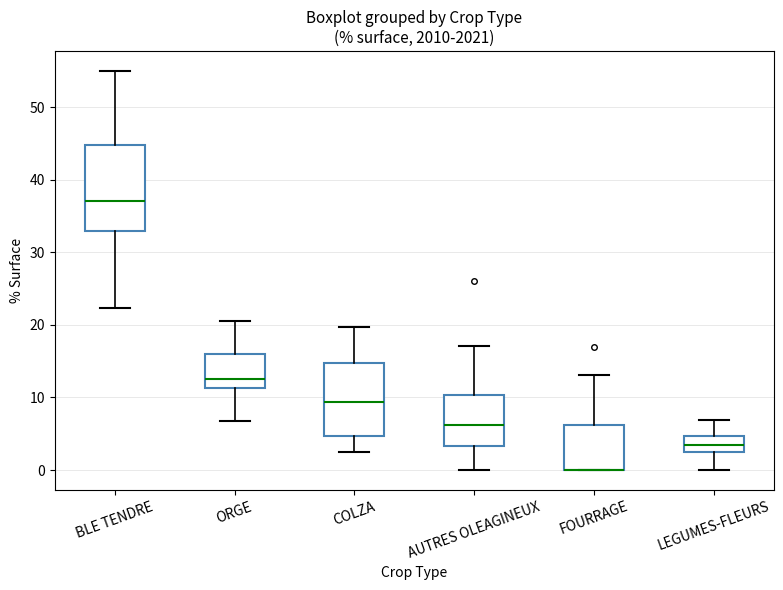

Which box is the tallest, from its lower edge to its upper edge?

BLE TENDRE